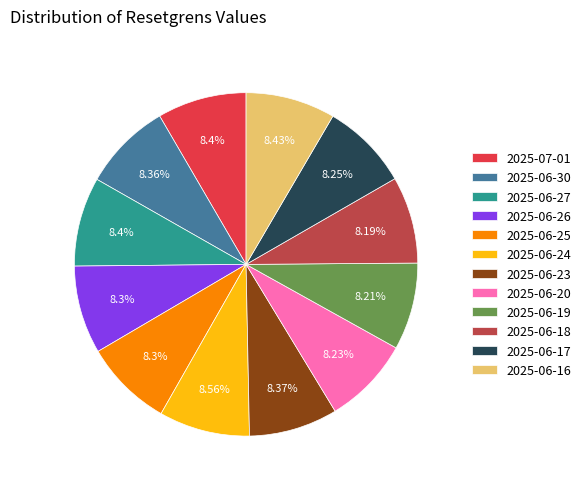

The 2025-06-24 slice represents 2% of the pie. True or false?

False